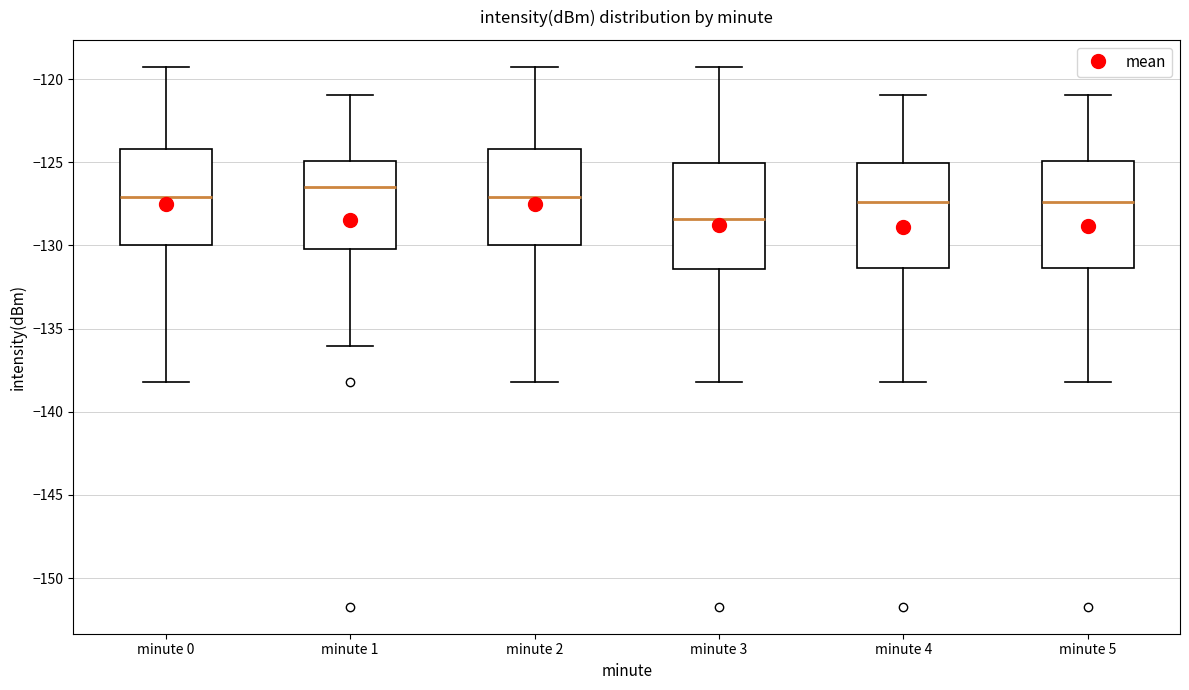

Reading left to right, read every box against the y-axis: the position of its median line, the range the box covers, and the ends of its whiskers. The values are not printed on the chart, so give them approximately, as read against the axis.

minute 0: median -127.0, box -130.0 to -124.0, whiskers -138.0 to -119.5
minute 1: median -126.5, box -130.0 to -125.0, whiskers -136.0 to -121.0
minute 2: median -127.0, box -130.0 to -124.0, whiskers -138.0 to -119.5
minute 3: median -128.5, box -131.5 to -125.0, whiskers -138.0 to -119.5
minute 4: median -127.5, box -131.5 to -125.0, whiskers -138.0 to -121.0
minute 5: median -127.5, box -131.5 to -125.0, whiskers -138.0 to -121.0